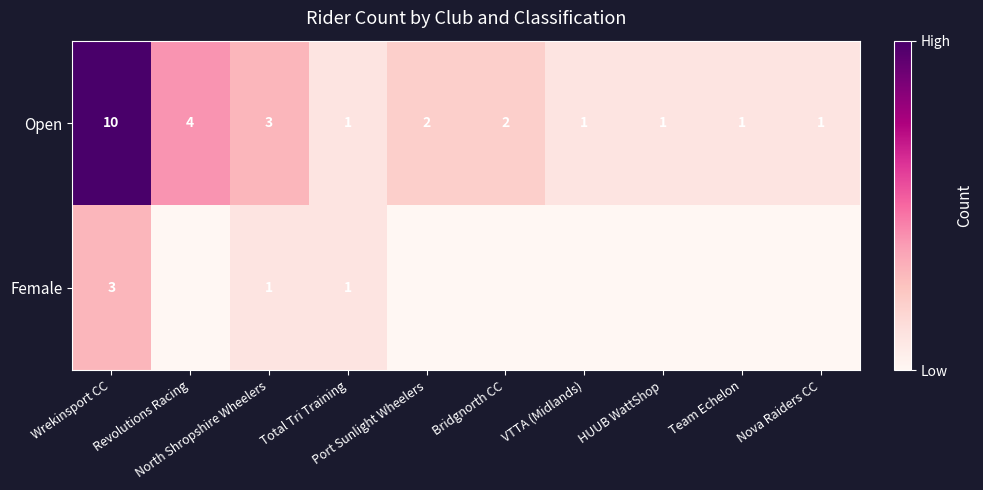

What is the sum of all Open values?

26